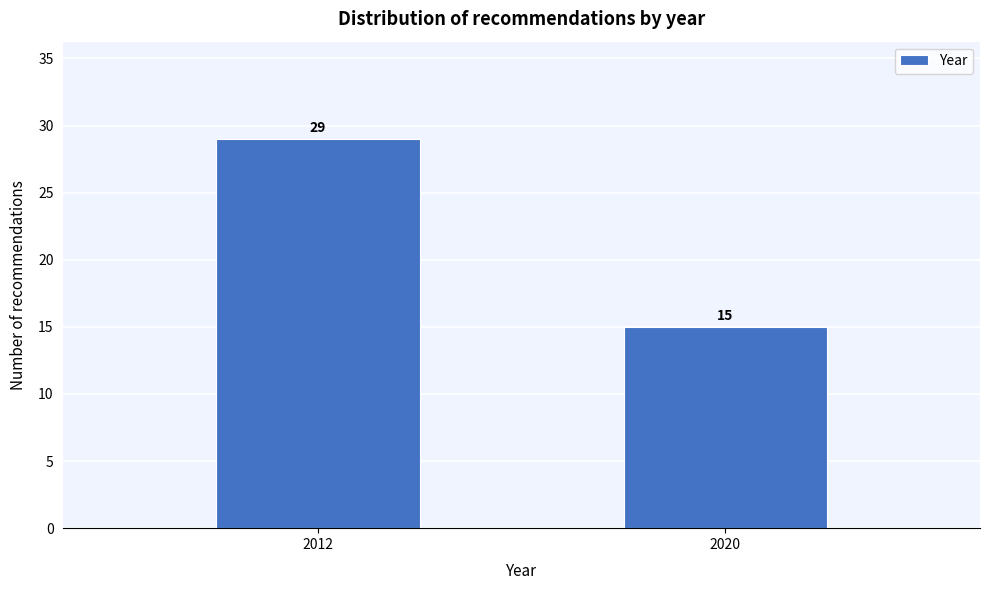

Reading left to right, extract all data points from this chart.

29	15